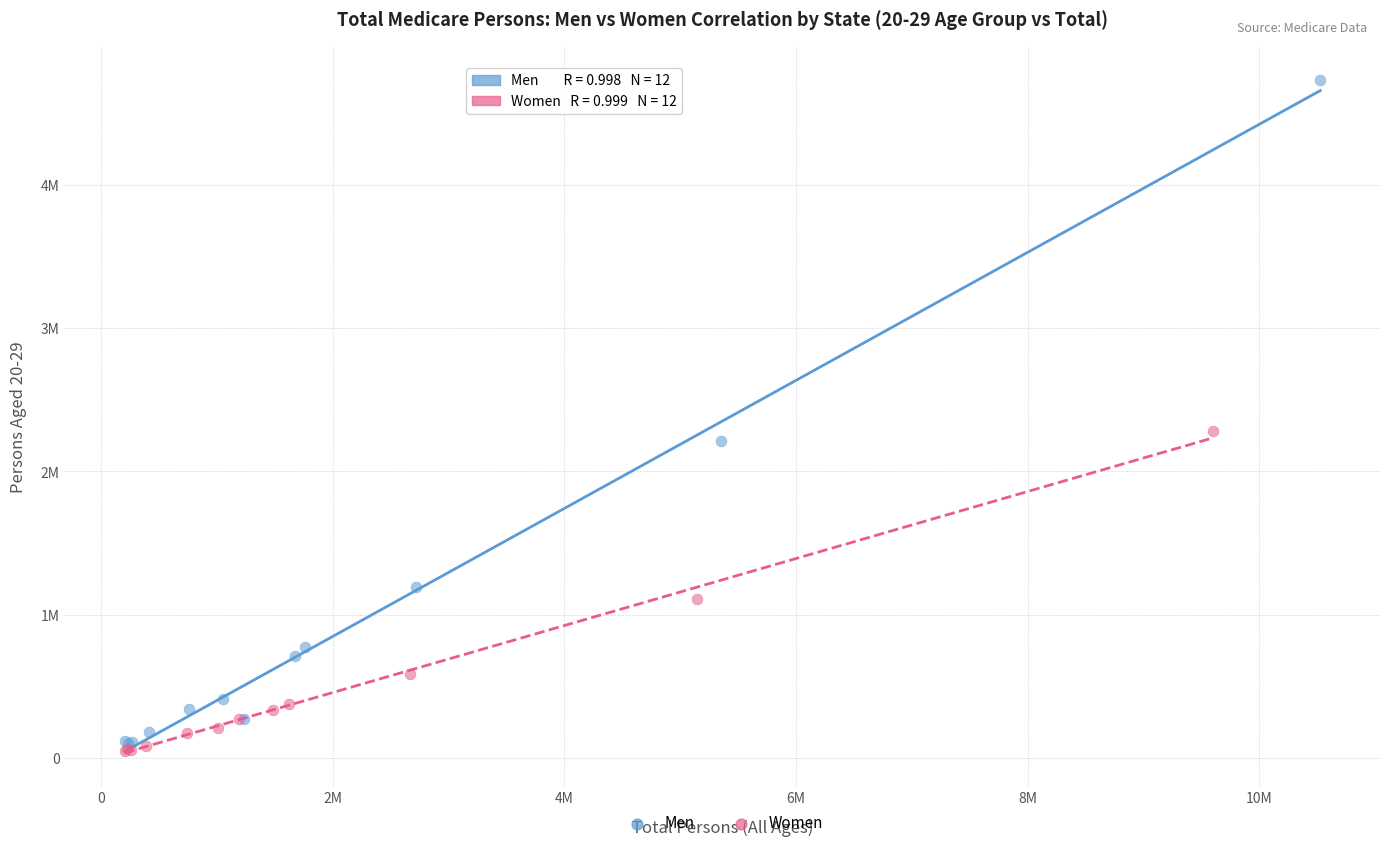

What are all the series names shown in the legend?

Men, Women